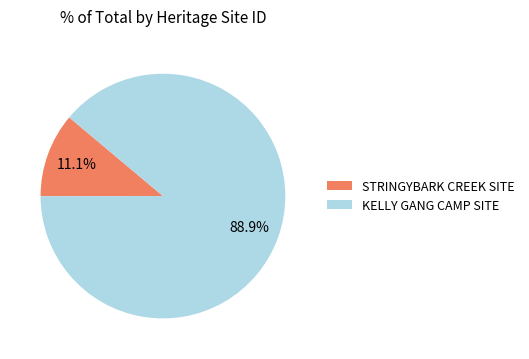

Count the number of slices in the pie.

2